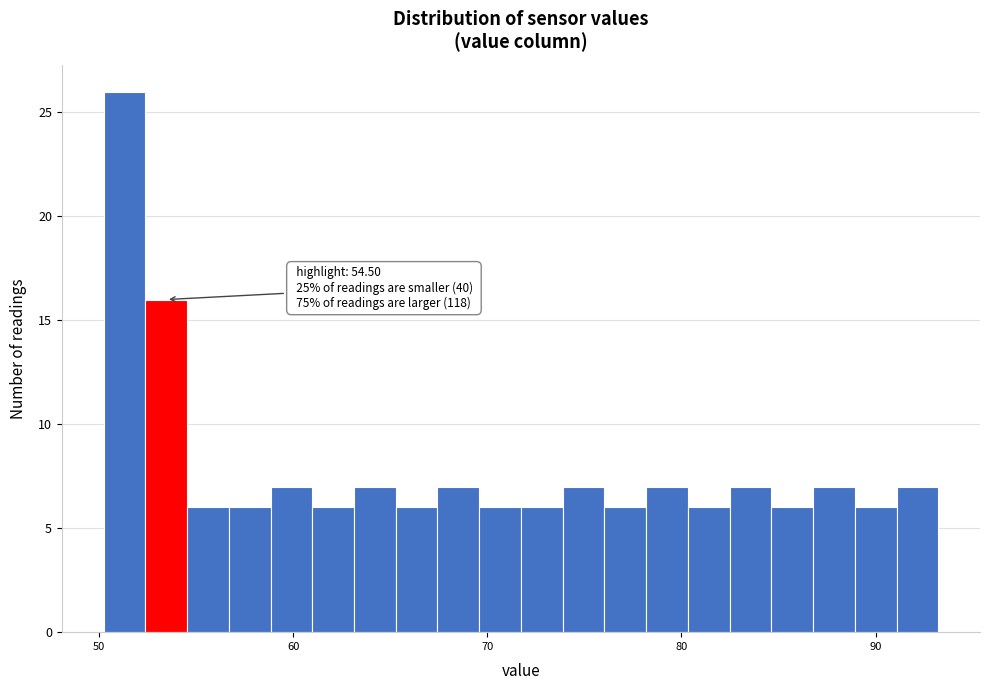

Read against the x-axis, roughly where is the centre of the tallest bar?

51